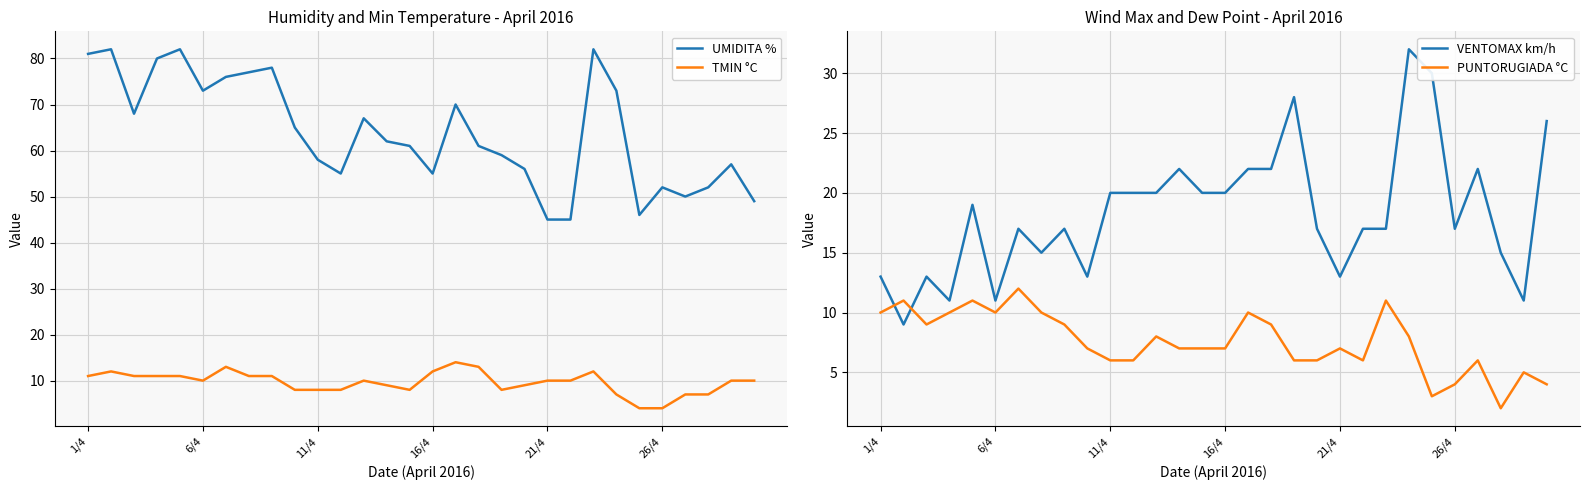

What is the difference between the maximum and minimum values in the VENTOMAX km/h series?

23